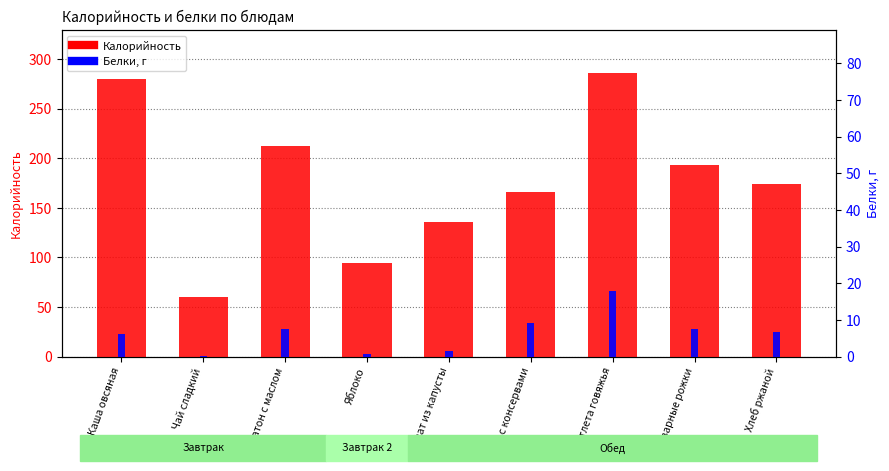

Rank the categories by Белки, г value from lowest to highest.

Чай сладкий, Яблоко, Салат из капусты, Каша овсяная, Хлеб ржаной, Батон с маслом, Отварные рожки, Суп c консервами, Котлета говяжья